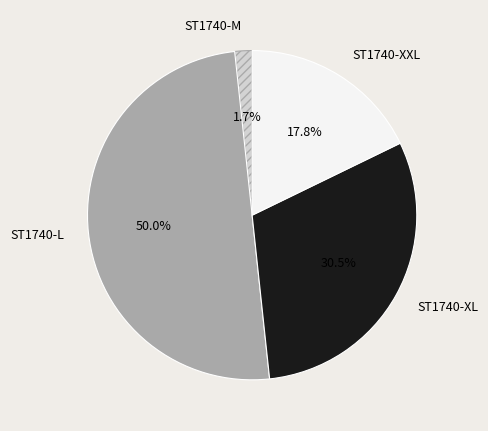

Do ST1740-M and ST1740-XL together represent more than half of the pie?

No